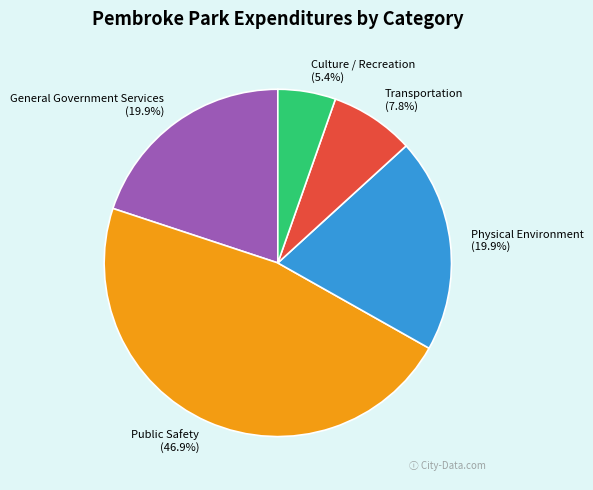

True or false: Transportation accounts for 18% of the total.

False